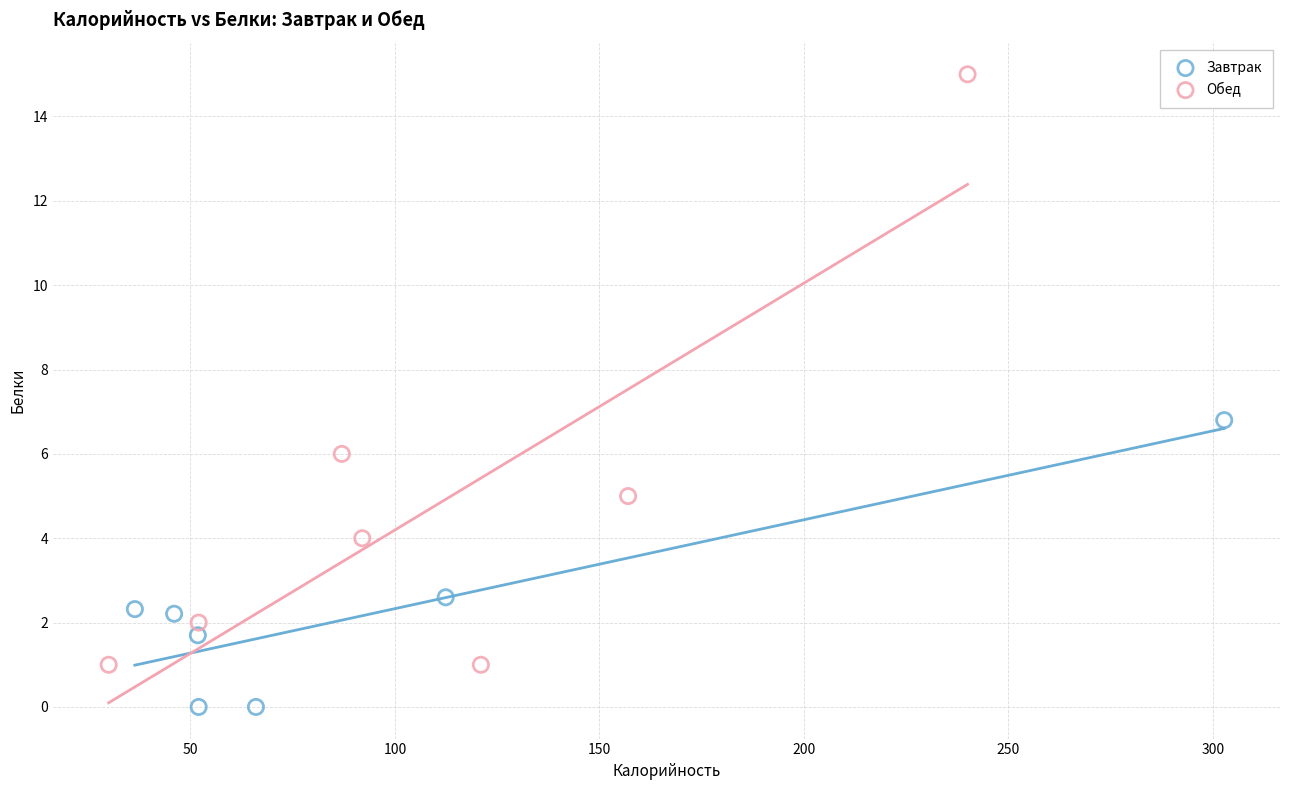

Which series contains the highest Y value?

Обед